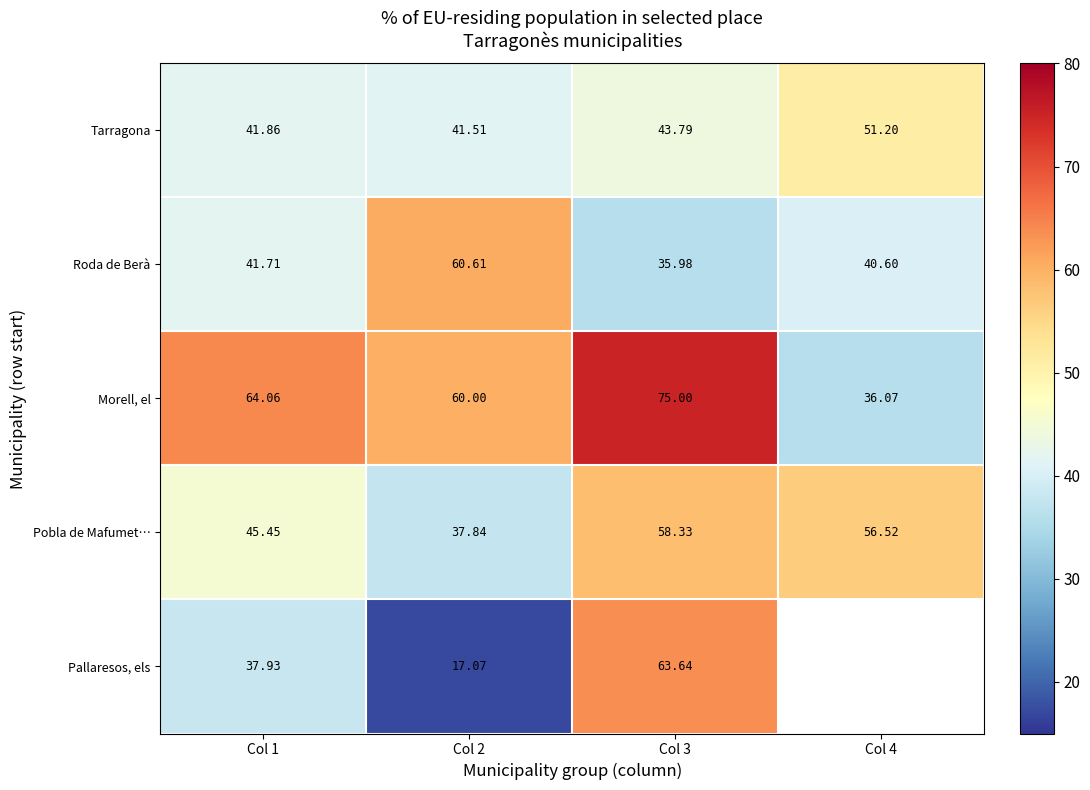

Rank the series at Col 3 from highest to lowest value.

Morell, el, Pallaresos, els, Pobla de Mafumet…, Tarragona, Roda de Berà